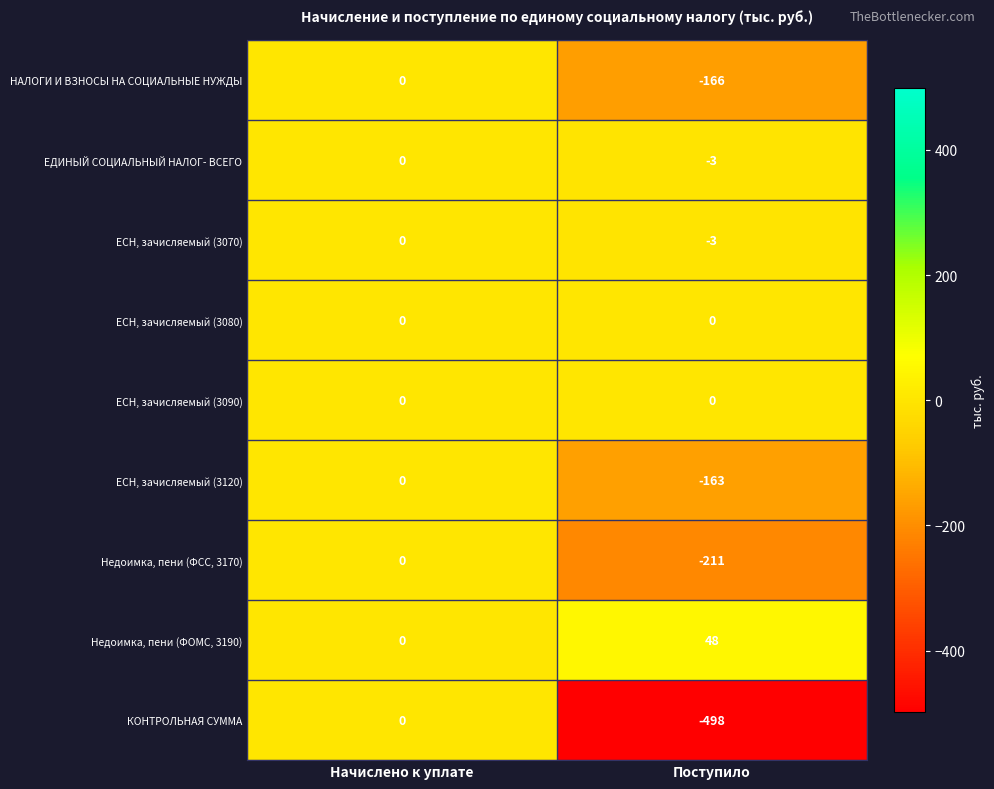

What is the sum of all Недоимка, пени (ФСС, 3170) values?

-211